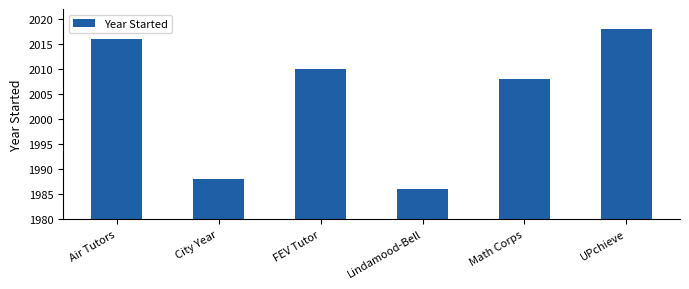

At which label does the data first exceed 2010?

Air Tutors